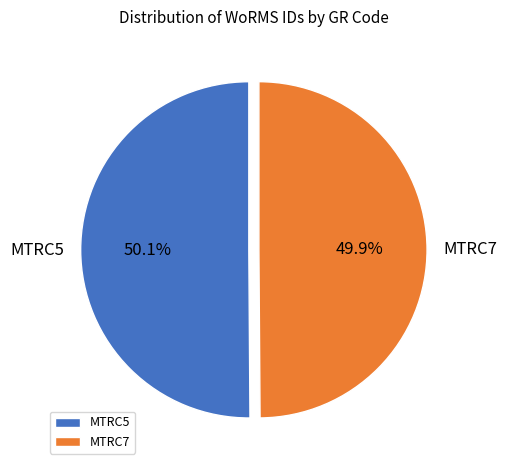

How much of the chart is everything except MTRC5?

49.9%